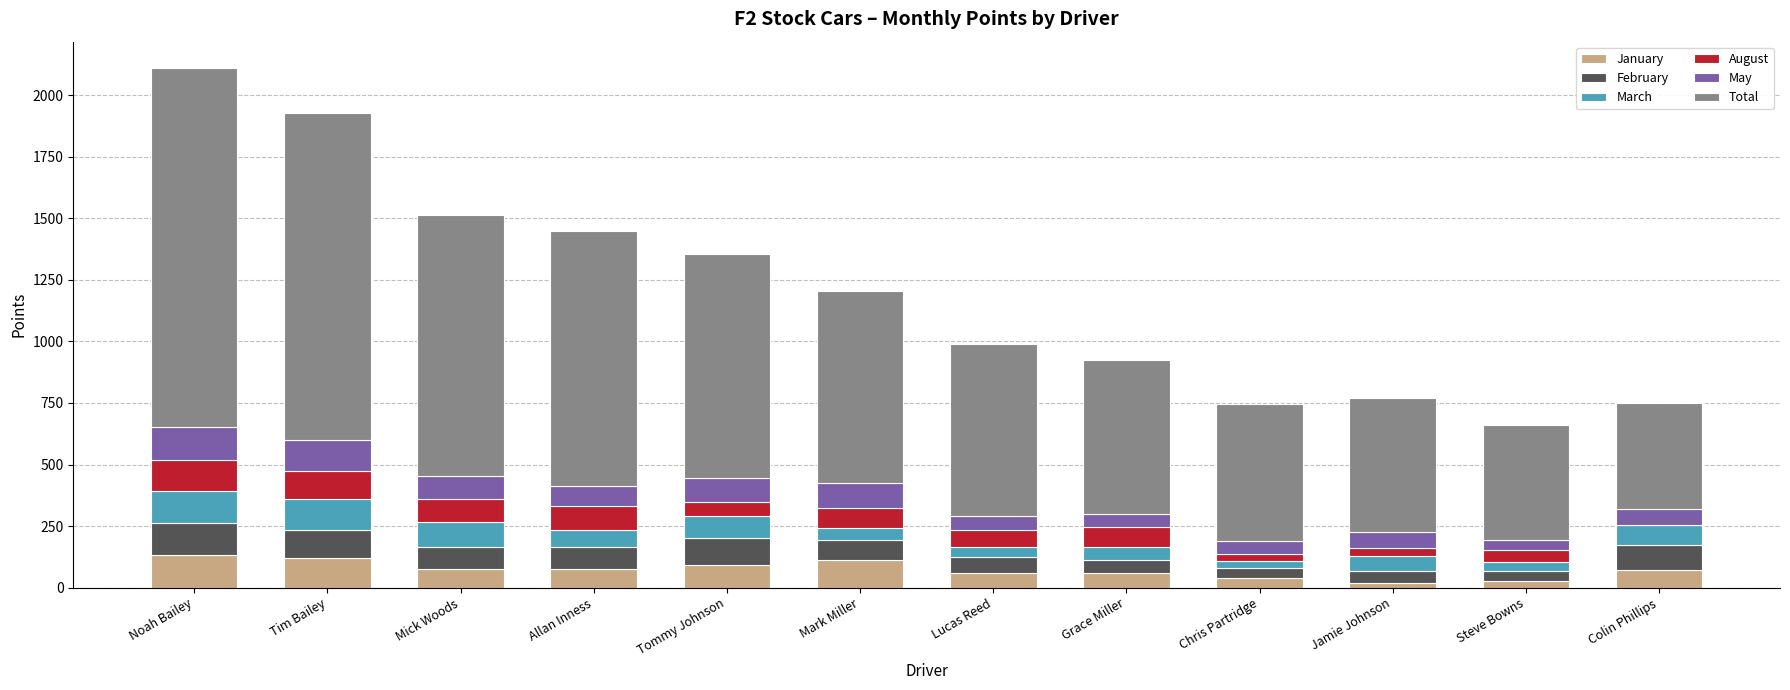

What is the highest value of the January series?

131